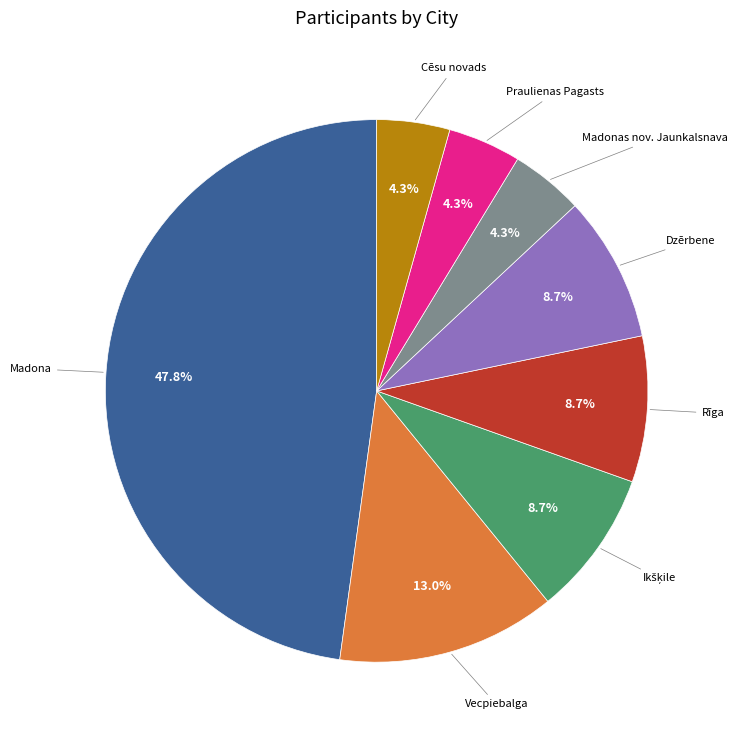

Is there a majority slice in this chart?

No